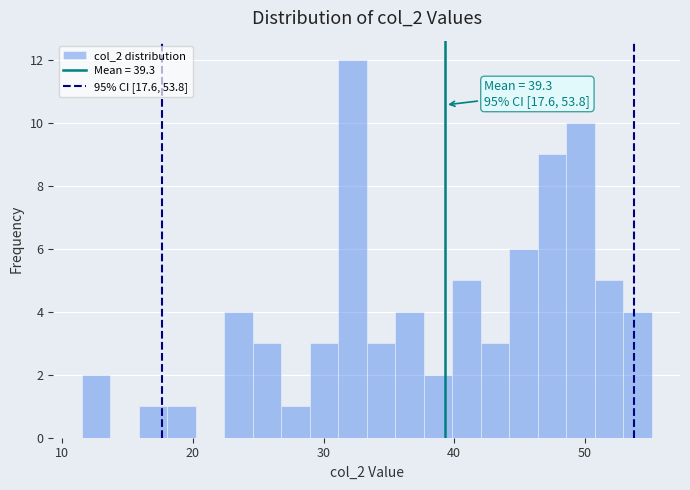

Read against the x-axis, roughly where is the centre of the tallest bar?

32